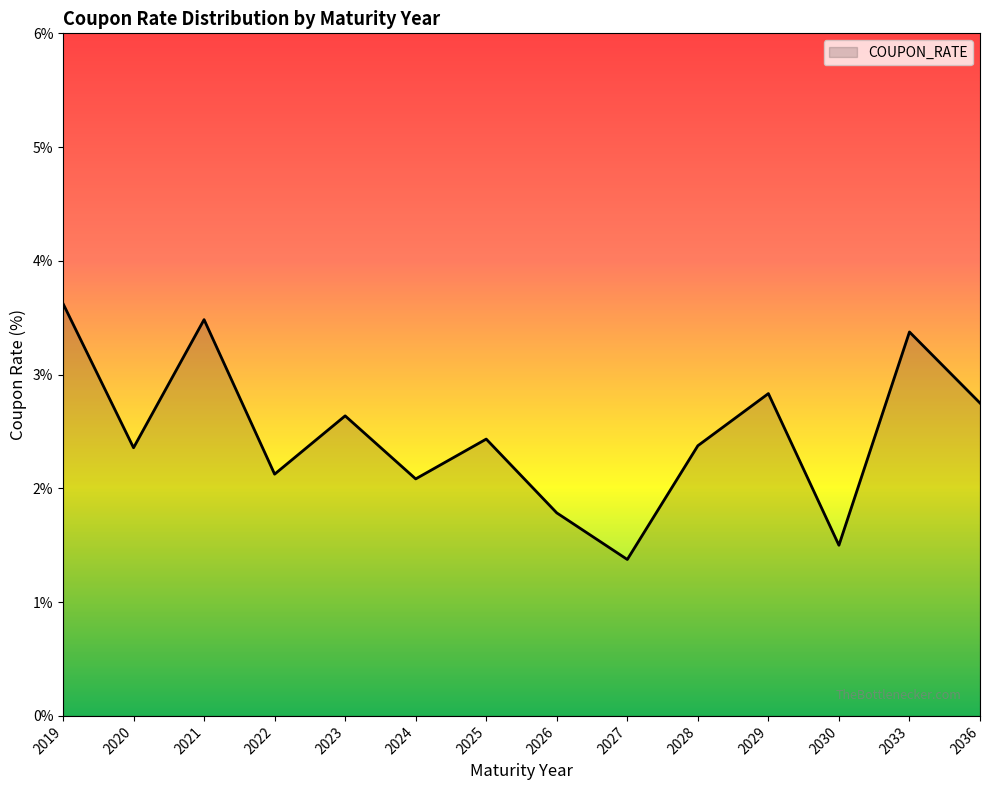

Reading right to left, extract all data points from this chart.

2.8	3.4	1.5	2.8	2.4	1.4	1.8	2.4	2.1	2.6	2.1	3.5	2.4	3.6